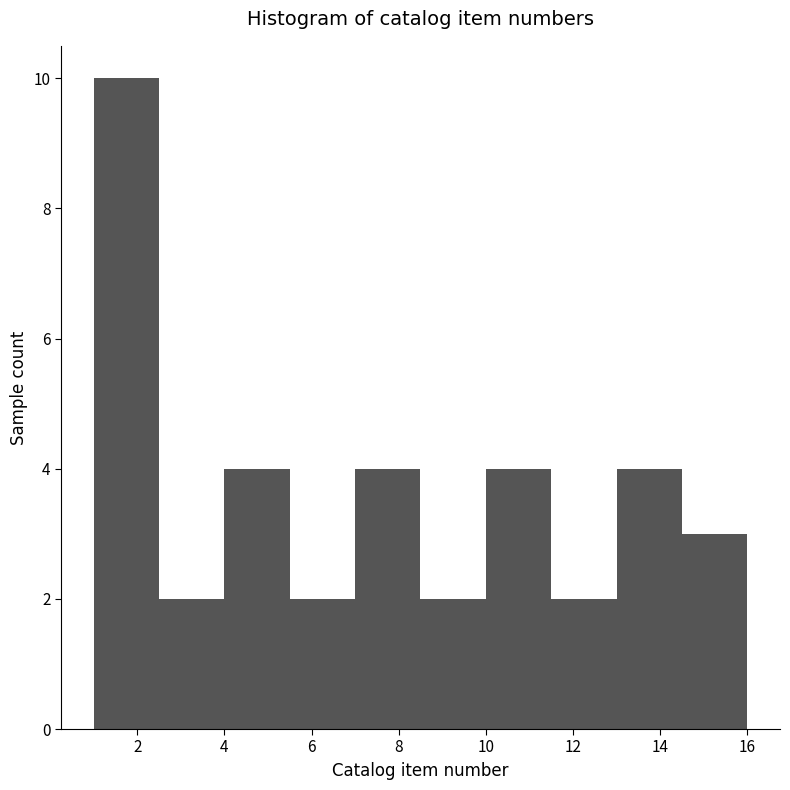

Reading left to right, transcribe this chart: for each bar, give the range it covers on the x-axis and its height. Neither the bar edges nor the heights are printed on the chart, so give them approximately, as read against the axes.

1.0 to 2.5: 10
2.5 to 4.0: 2
4.0 to 5.5: 4
5.5 to 7.0: 2
7.0 to 8.5: 4
8.5 to 10.0: 2
10.0 to 11.5: 4
11.5 to 13.0: 2
13.0 to 14.5: 4
14.5 to 16.0: 3